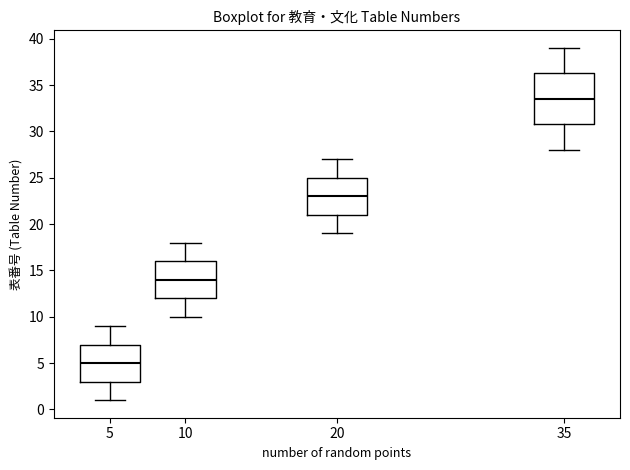

Where is the lower edge of the box at x = 20 on the y-axis? The values are not printed on the chart, so give them approximately, as read against the axis.

21.0